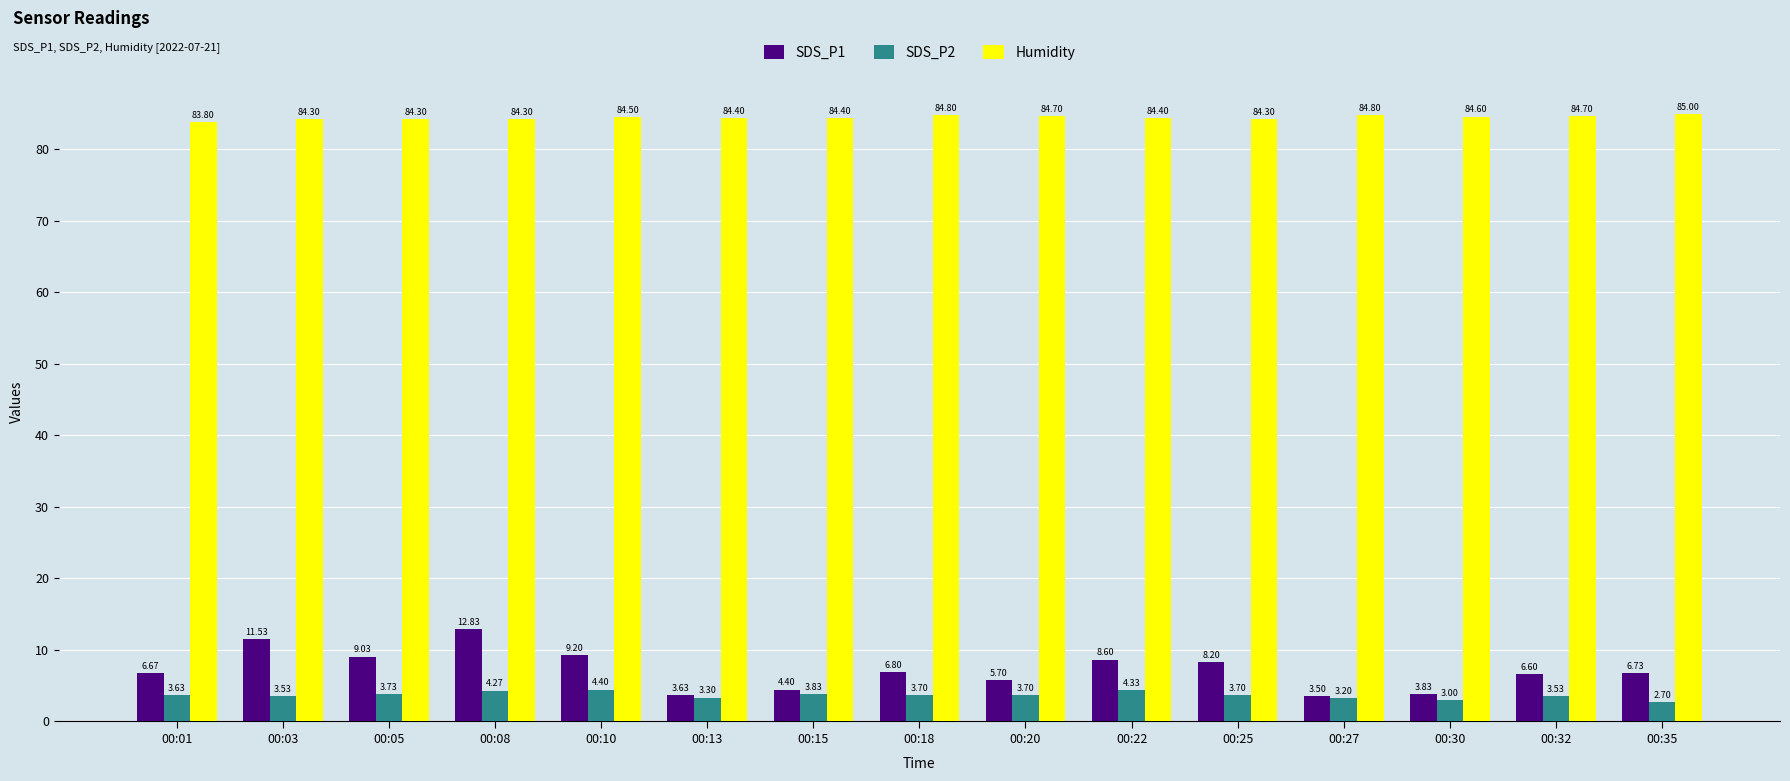

Between 00:03 and 00:08, which series saw the biggest shift?

SDS_P1